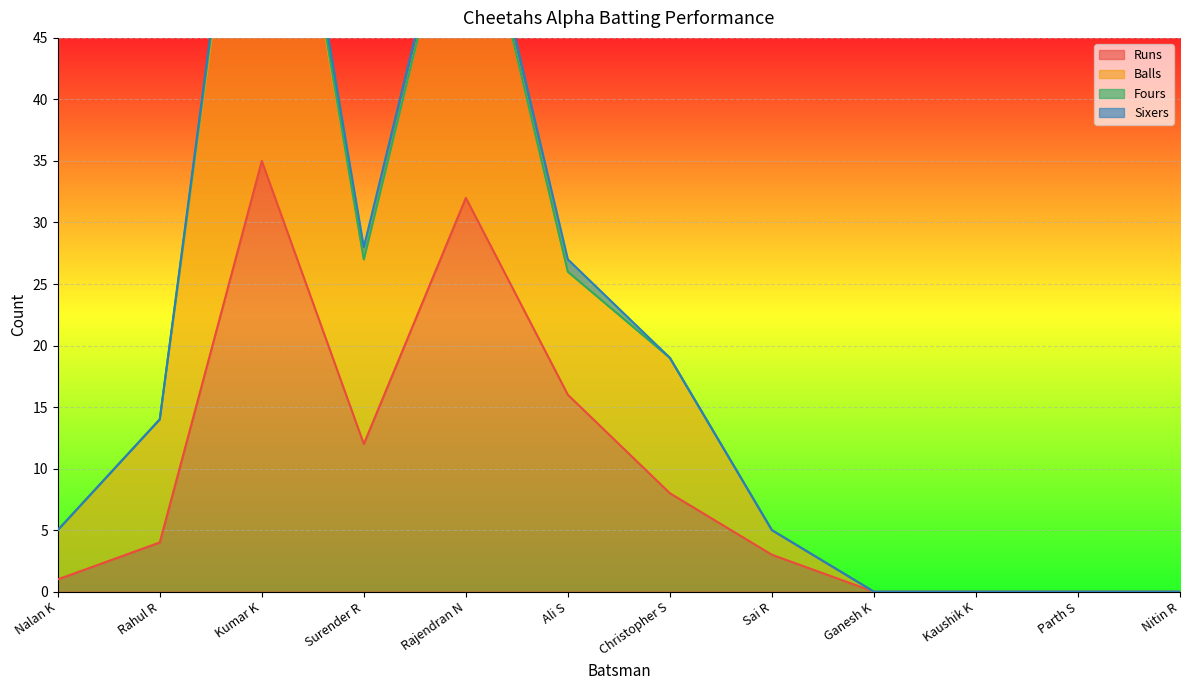

What is the maximum value for Runs?

35